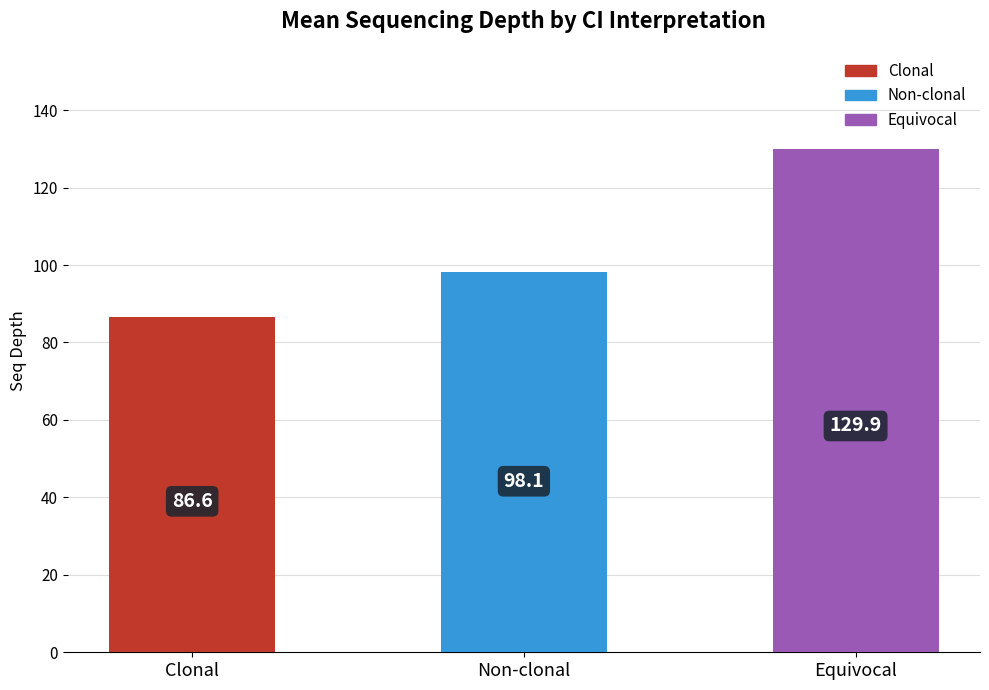

List the labels in order of value, largest first.

Equivocal, Non-clonal, Clonal